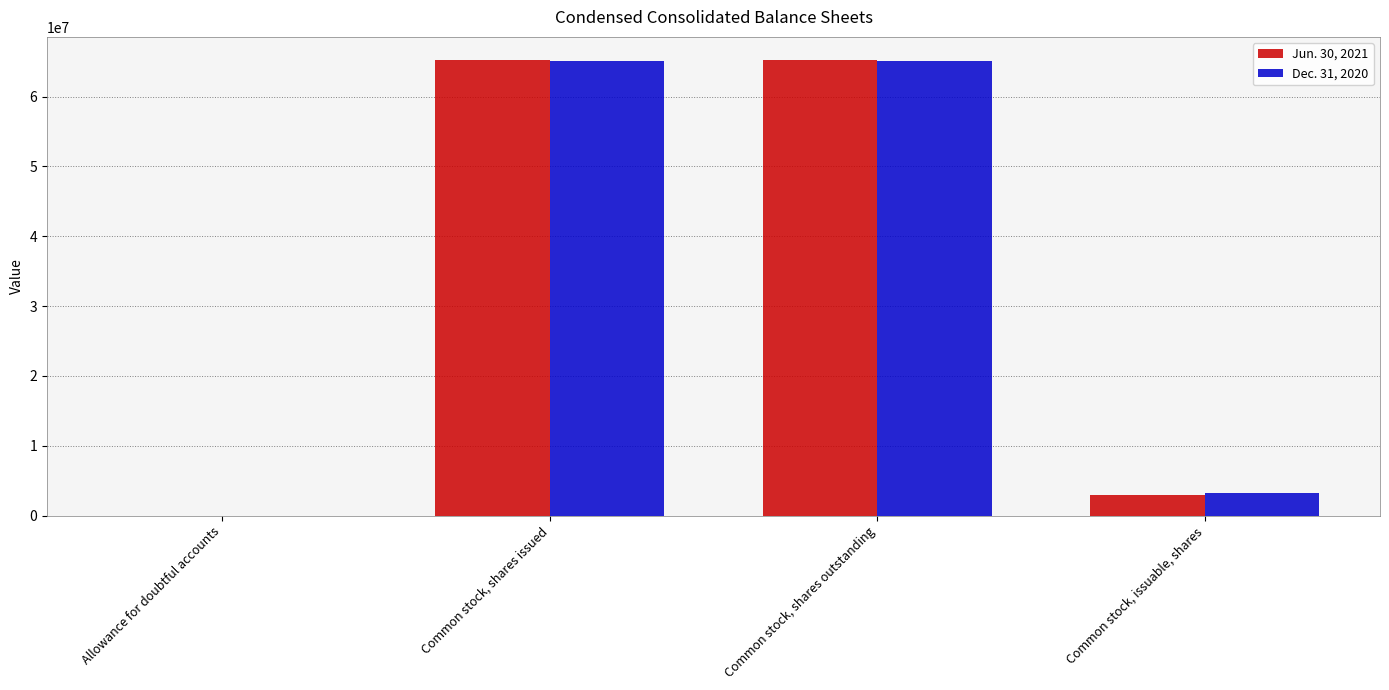

Reading left to right, list all the values displayed in this chart.

Jun. 30, 2021: Allowance for doubtful accounts=800	Common stock, shares issued=65288575	Common stock, shares outstanding=65288575	Common stock, issuable, shares=2985000
Dec. 31, 2020: Allowance for doubtful accounts=11800	Common stock, shares issued=65088575	Common stock, shares outstanding=65088575	Common stock, issuable, shares=3185000